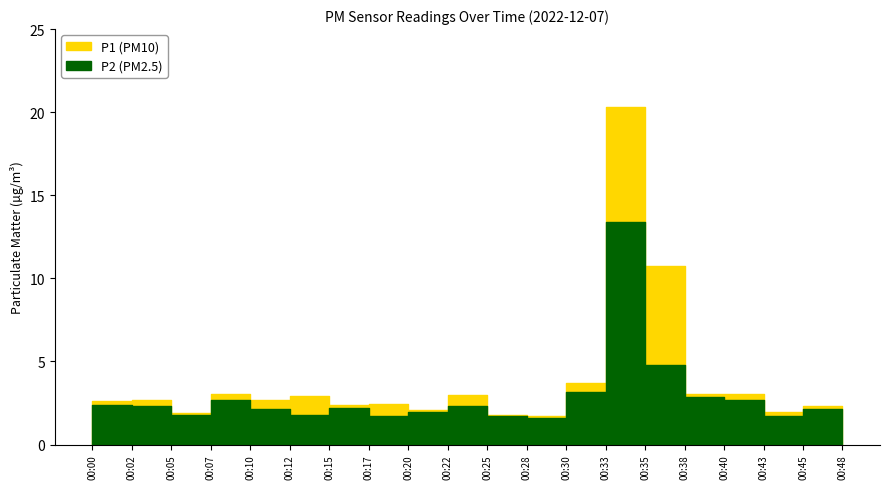

What is the minimum value shown in the chart?

1.6